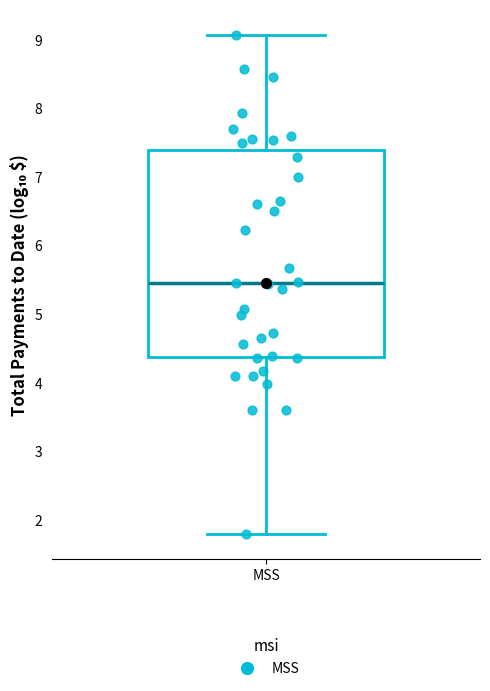

Transcribe this box plot: give where the median line is, the range the box spans, and where the two whiskers end, as read against the y-axis. The values are not printed on the chart, so give them approximately, as read against the axis.

median 5.5, box 4.4 to 7.4, whiskers 1.8 to 9.1